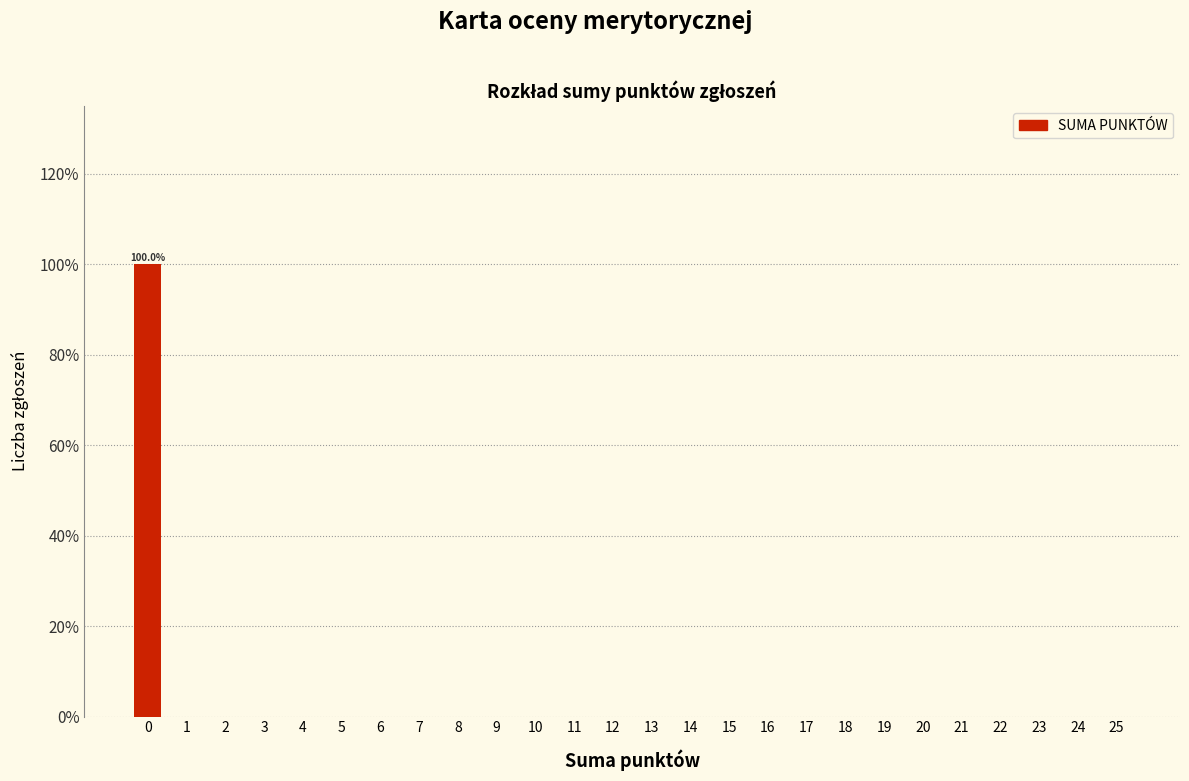

Reading left to right, what are all the values shown in this chart?

0=100	1=0	2=0	3=0	4=0	5=0	6=0	7=0	8=0	9=0	10=0	11=0	12=0	13=0	14=0	15=0	16=0	17=0	18=0	19=0	20=0	21=0	22=0	23=0	24=0	25=0